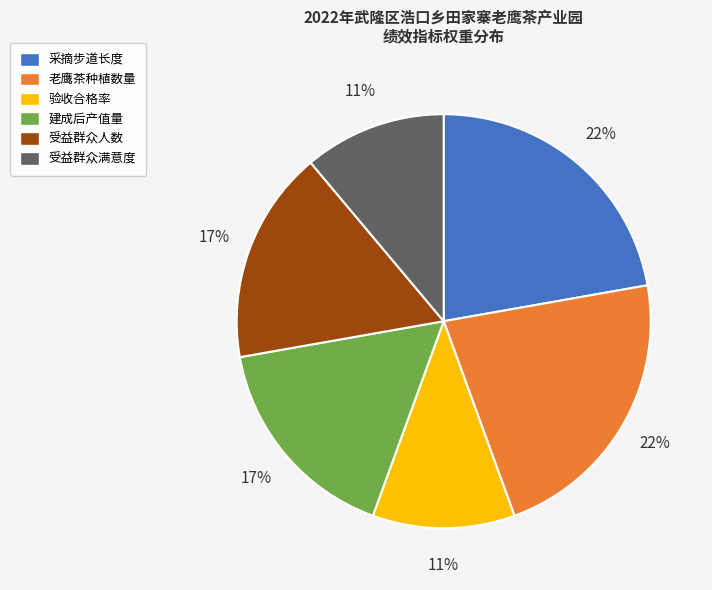

Between 老鹰茶种植数量 and 建成后产值量, which is larger?

老鹰茶种植数量